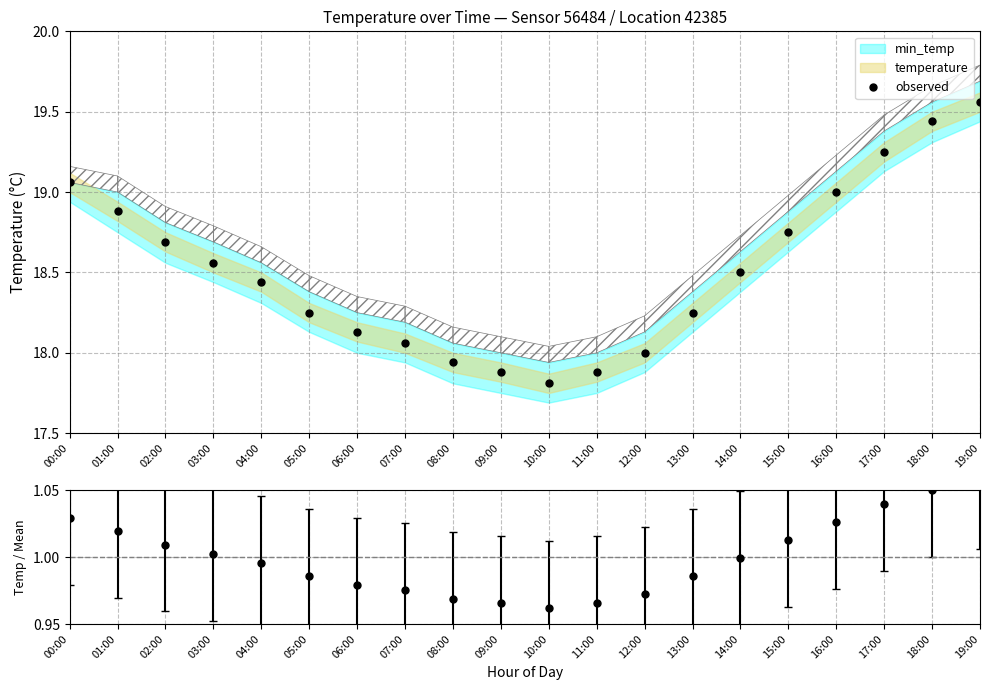

What is the label of the 5th point from the right?

15:00